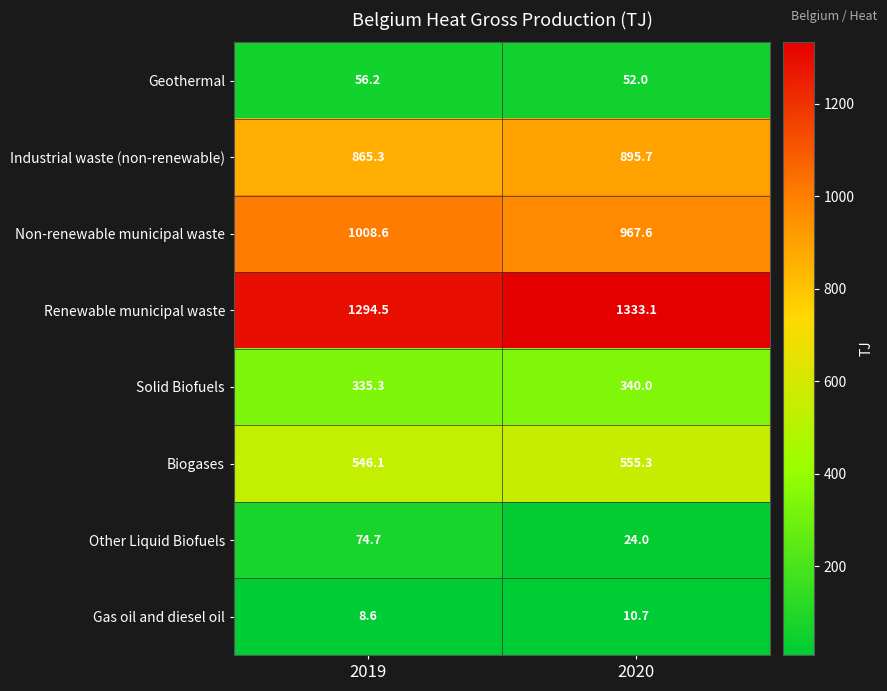

Which category has the lowest value across all series?

2019